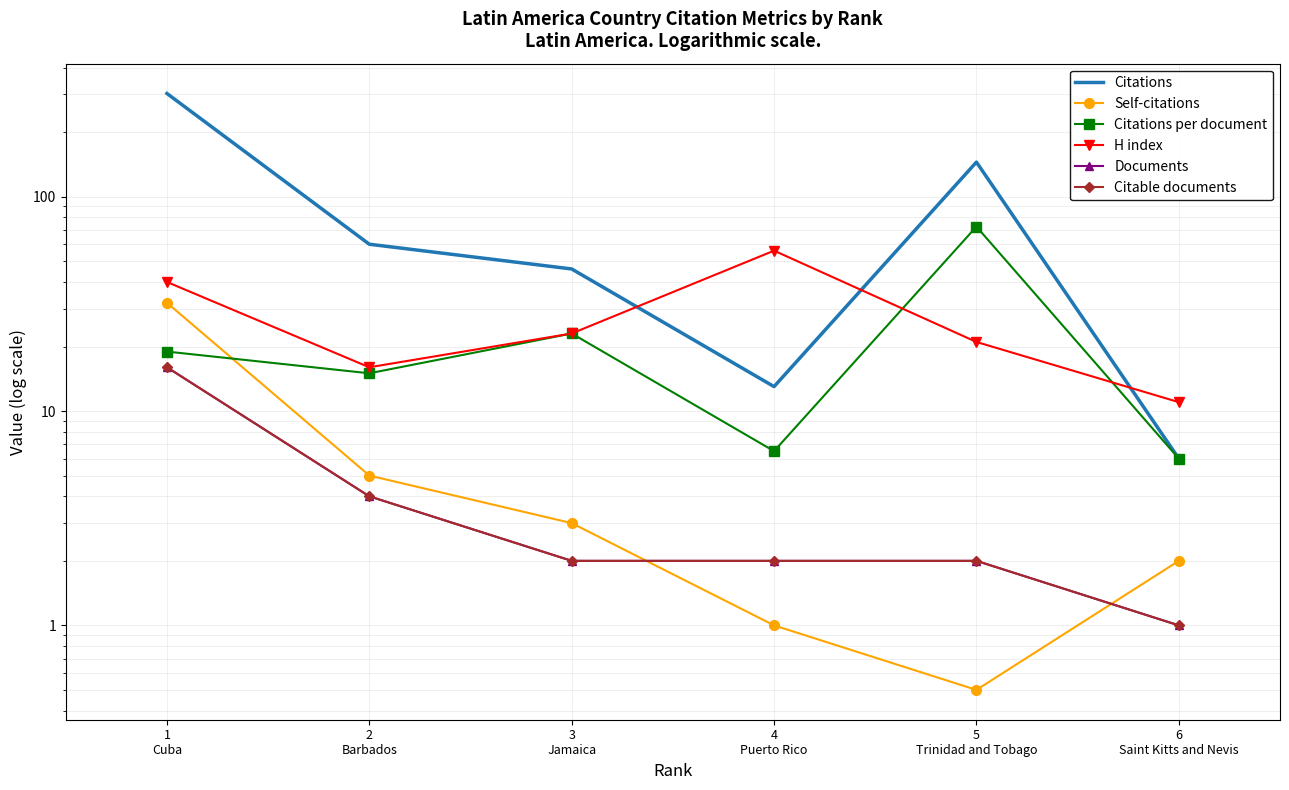

How many data points in Citable documents are less than 2?

1